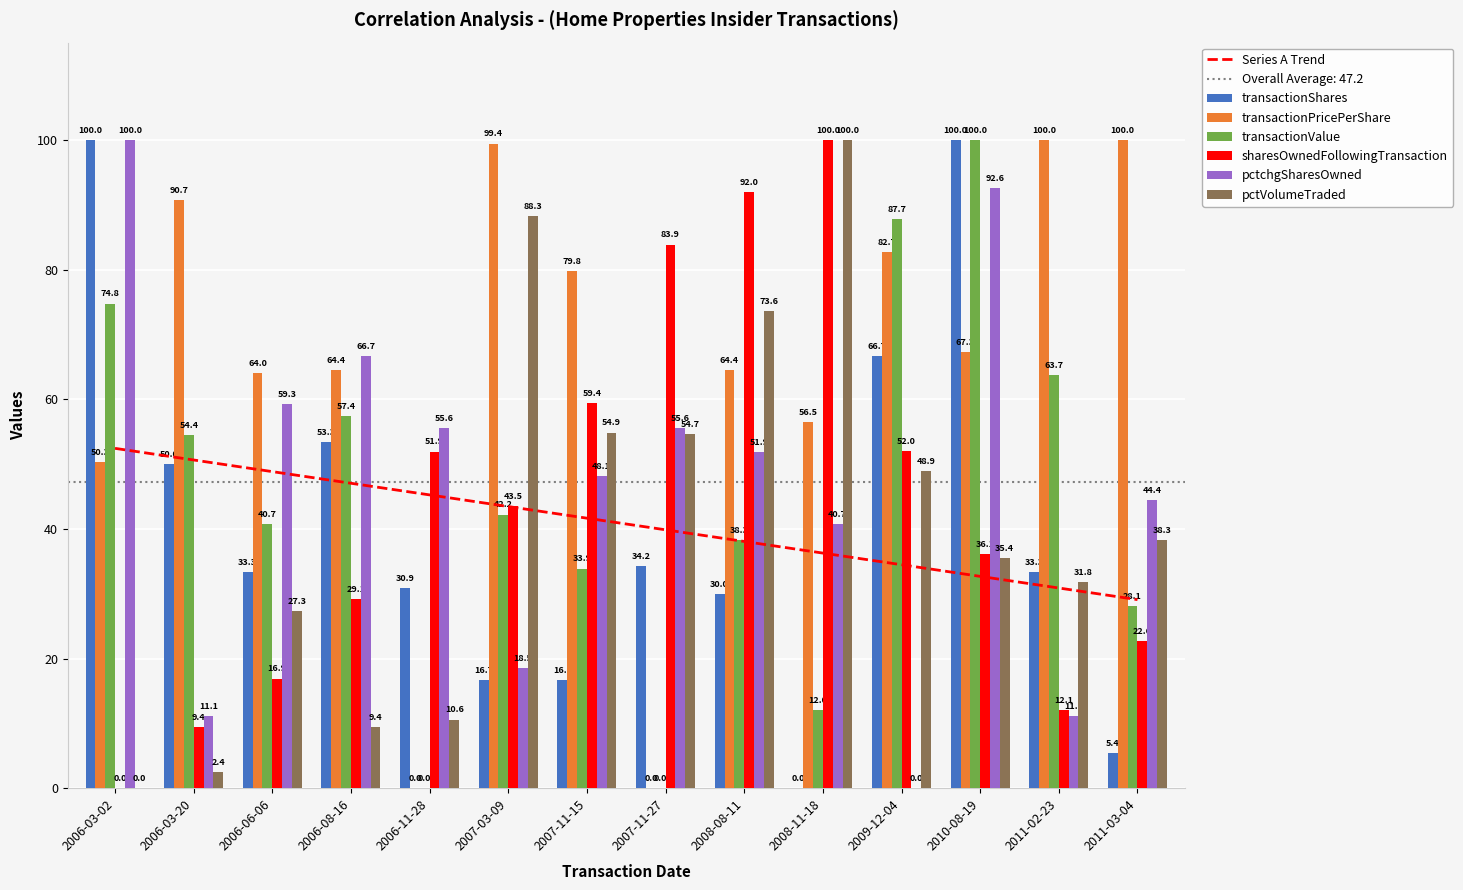

At 2011-02-23, list the series in order from largest to smallest.

transactionPricePerShare, transactionValue, transactionShares, pctVolumeTraded, sharesOwnedFollowingTransaction, pctchgSharesOwned